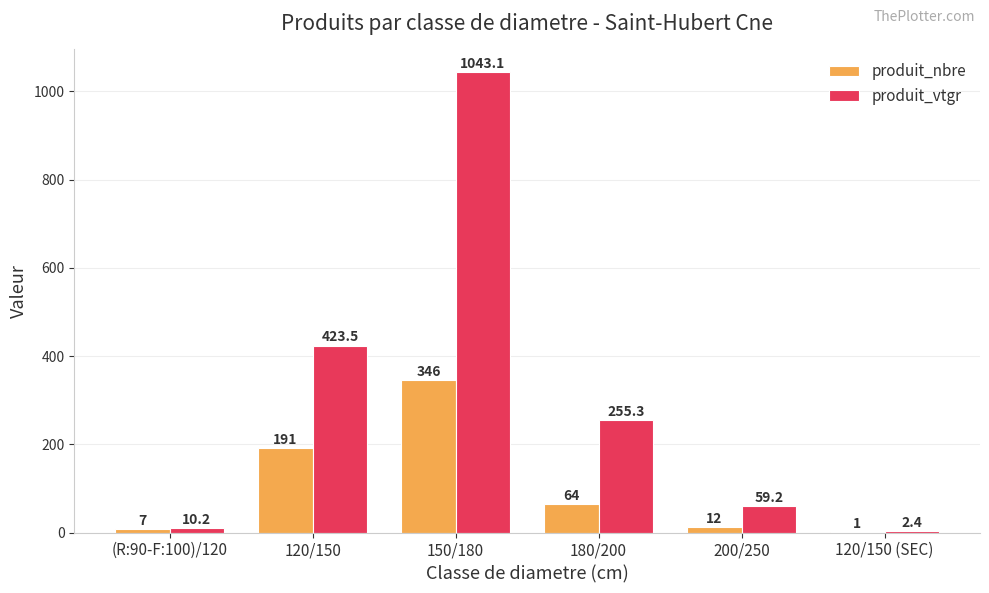

Which series has the largest total across all categories?

produit_vtgr